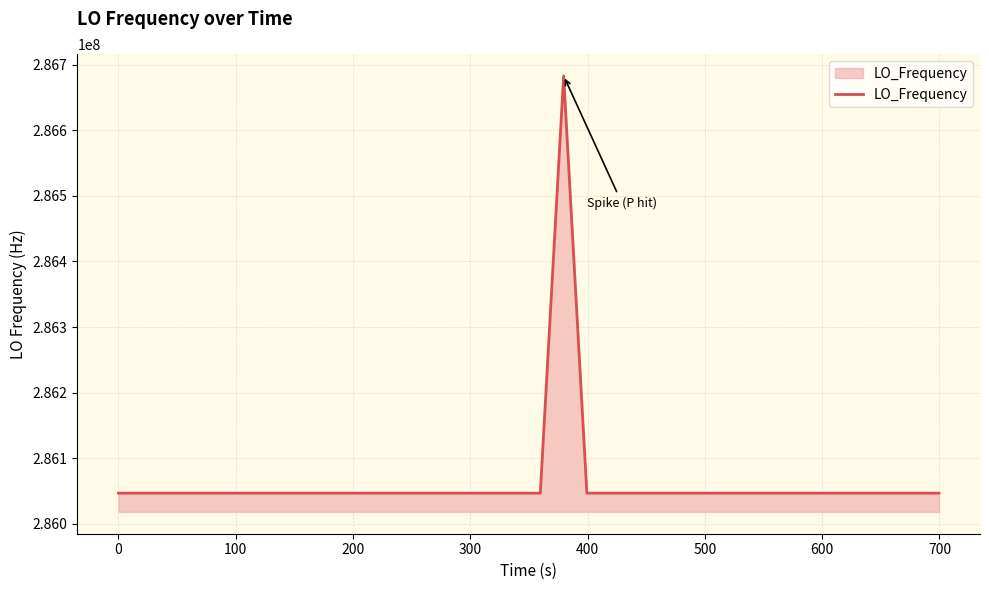

What is the minimum value shown in the chart?

286046994.9